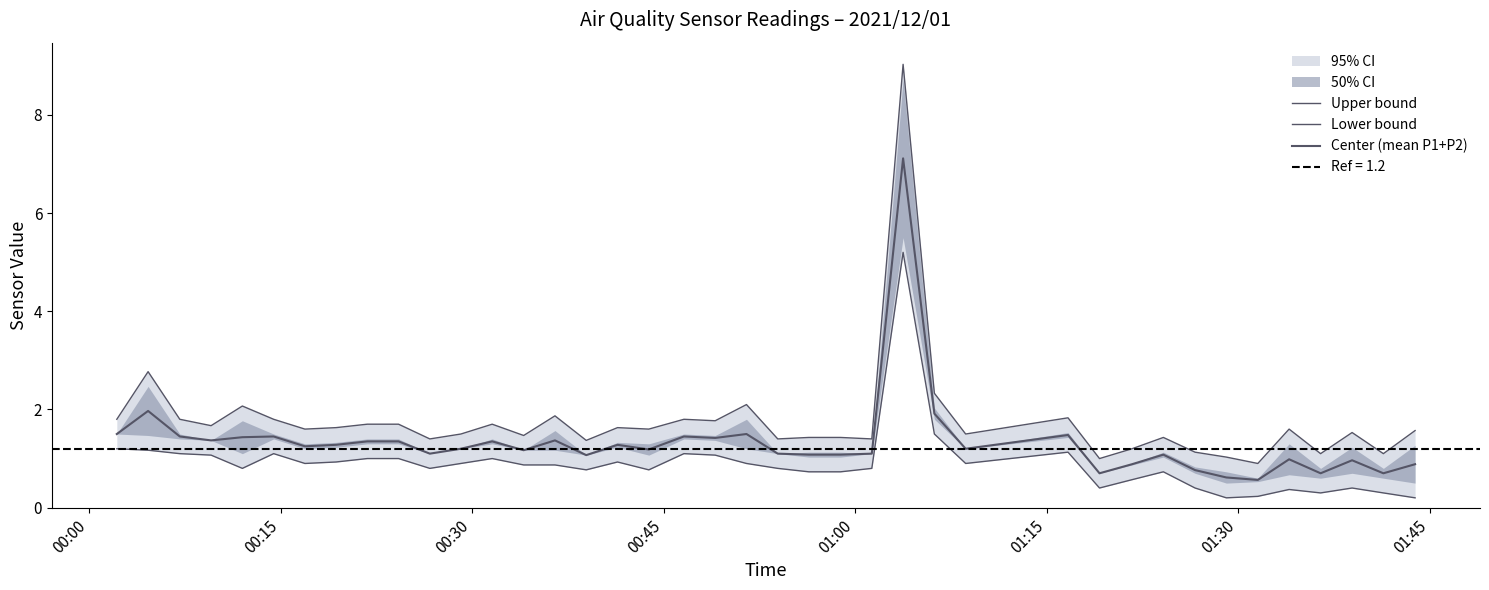

True or false: Center (mean P1+P2) and Upper bound cross at least once.

False